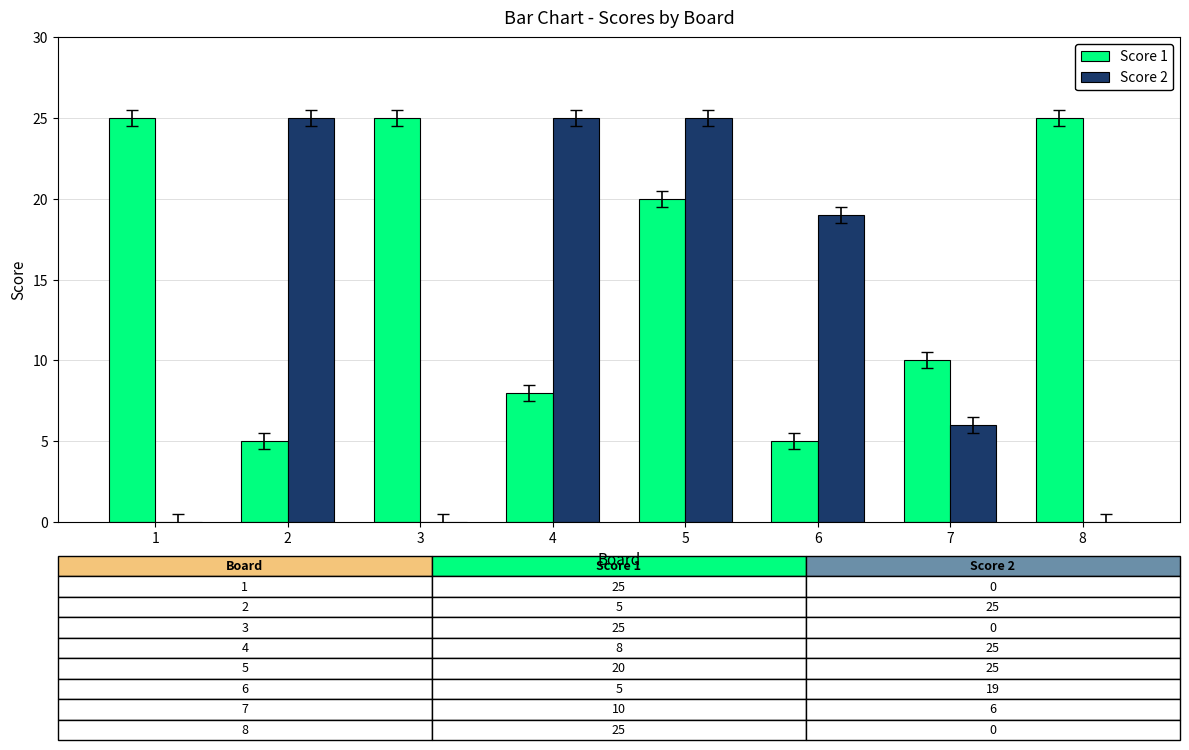

Where does the Score 2 series first go above 19?

2